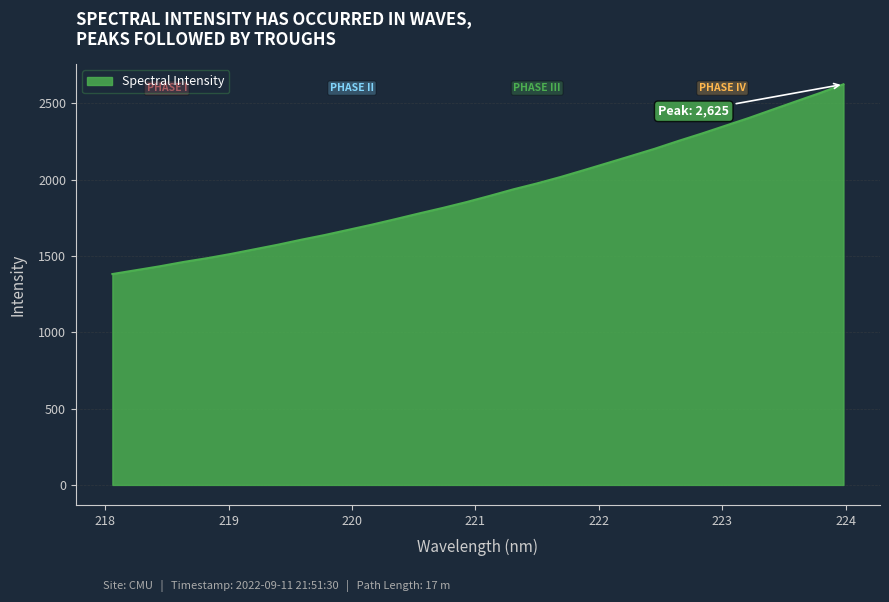

What is the smallest value displayed?

1381.6